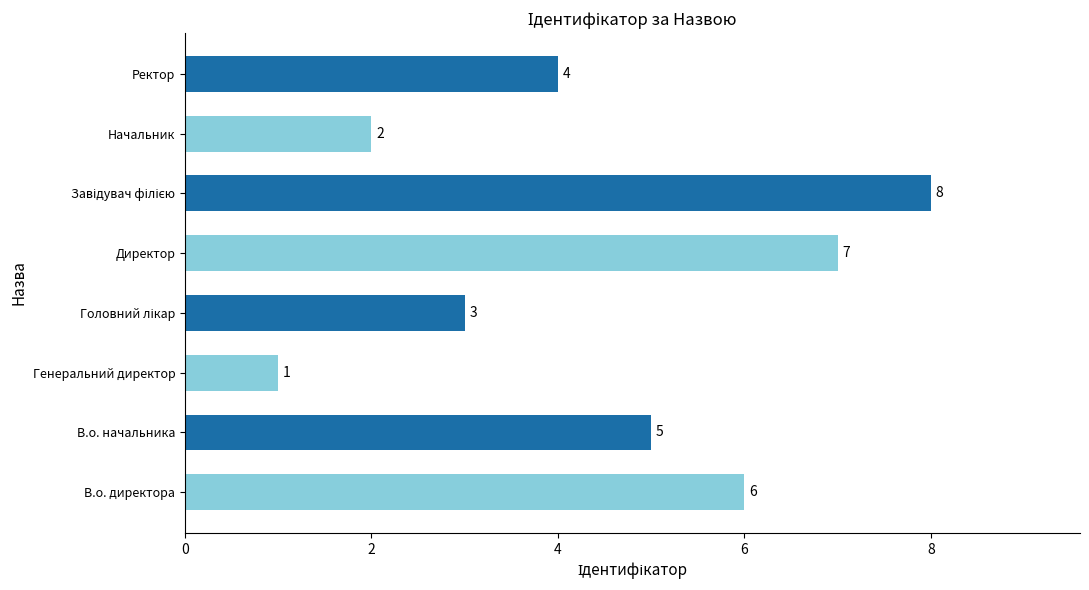

Count the values in the range 3 to 7.

5